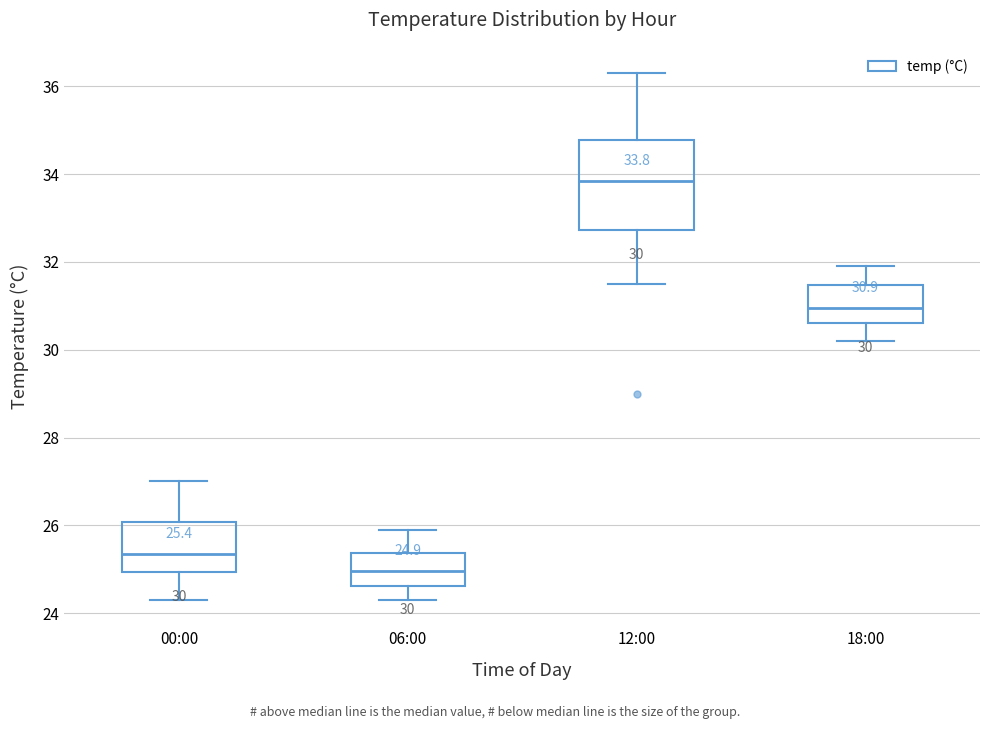

Which box has the highest median line?

12:00